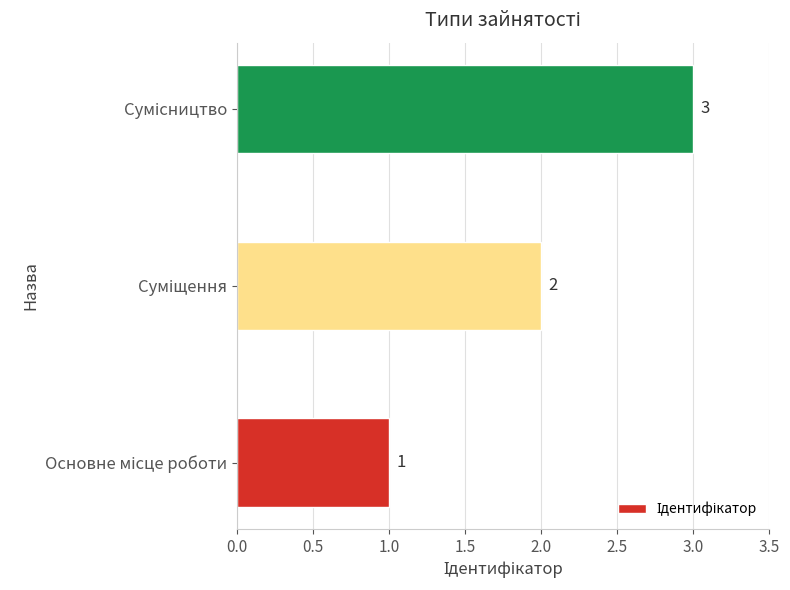

What is the maximum value shown in the chart?

3